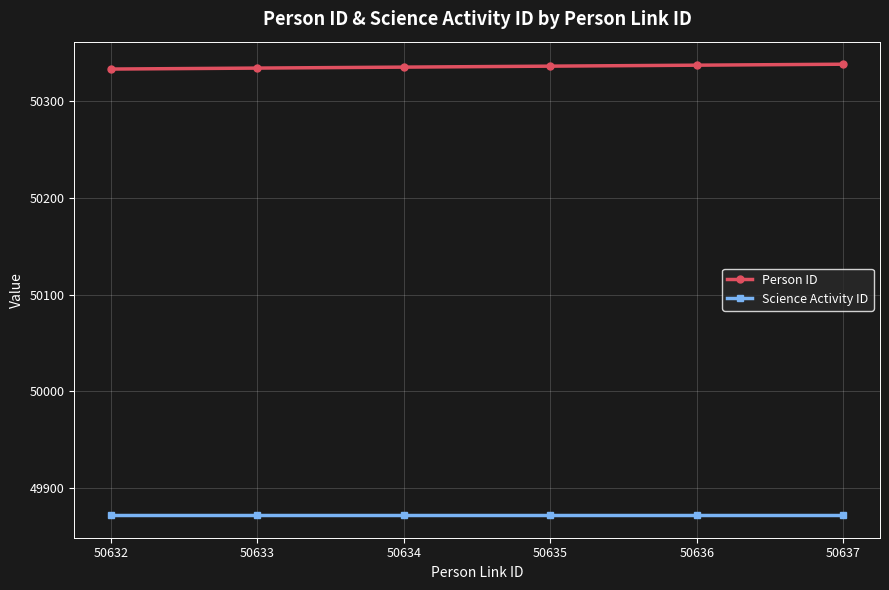

Rank the series by their maximum value, from highest to lowest.

Person ID, Science Activity ID